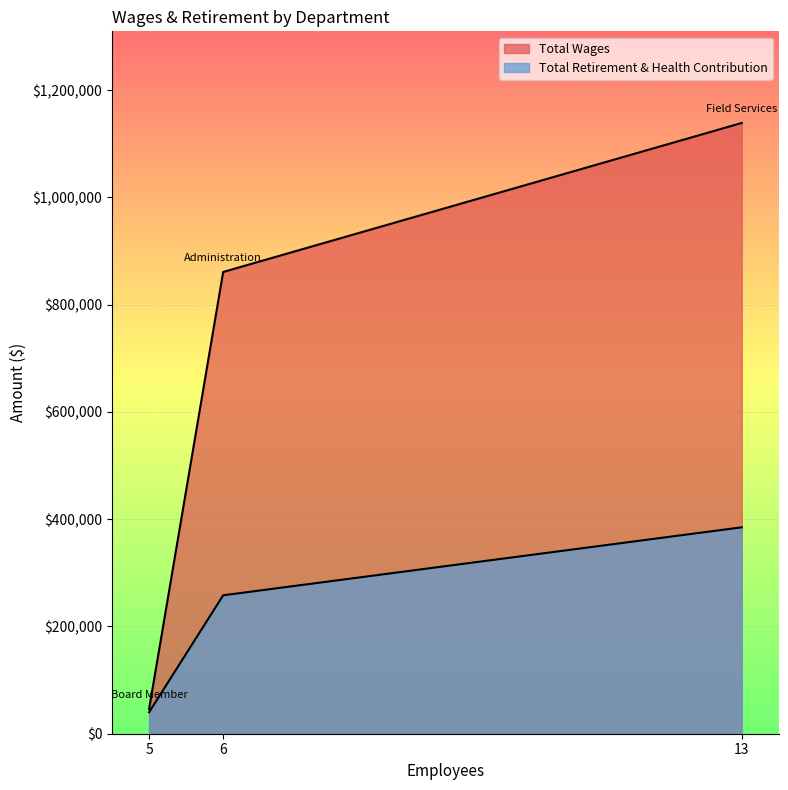

How many lines are shown in the chart?

2